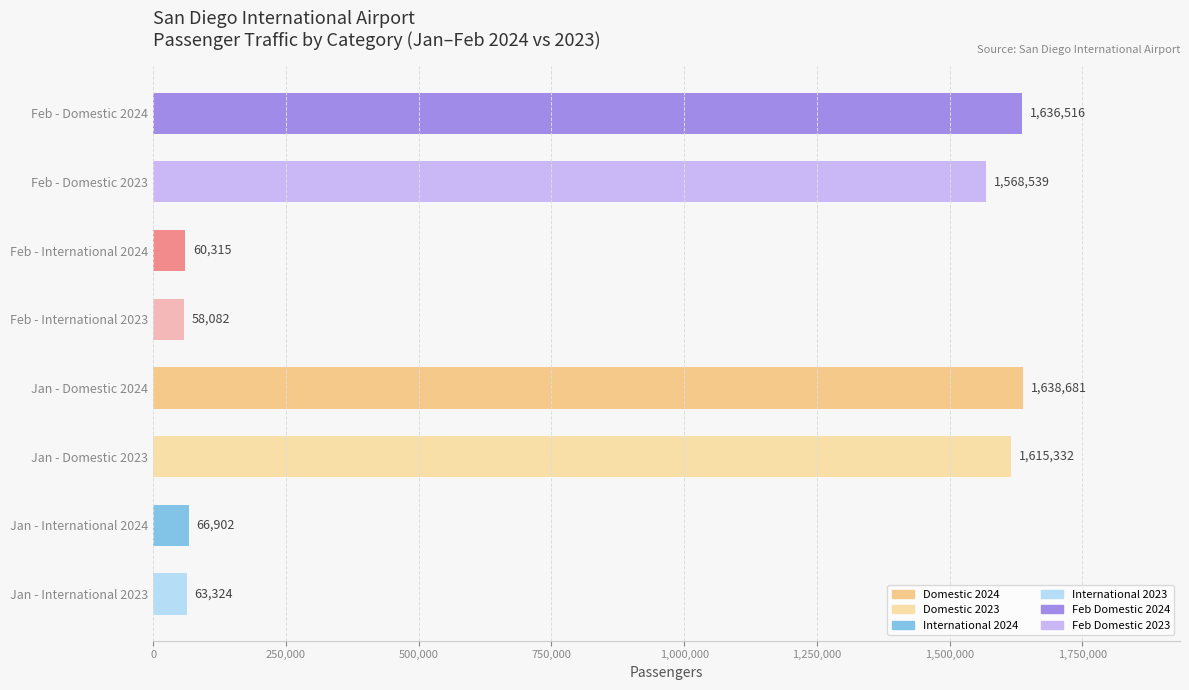

What is the change in value from Feb - International 2024 to Feb - Domestic 2023?

+1508224